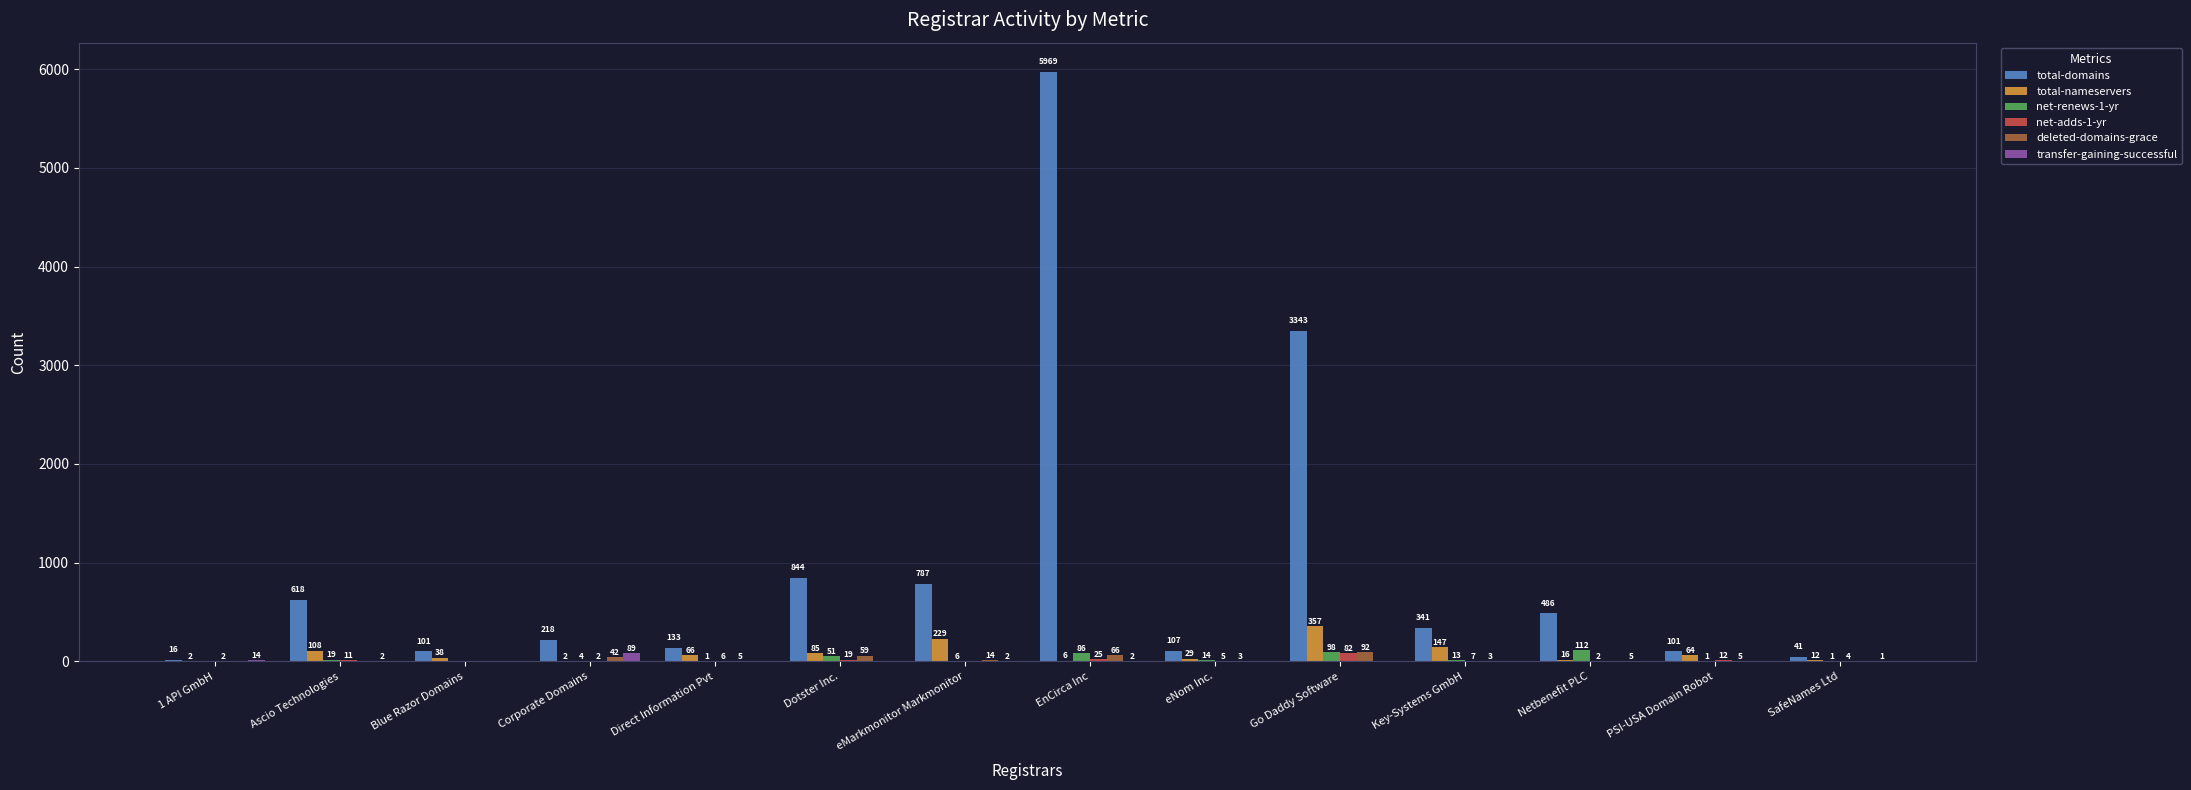

What is the sum of all total-domains values?

13105